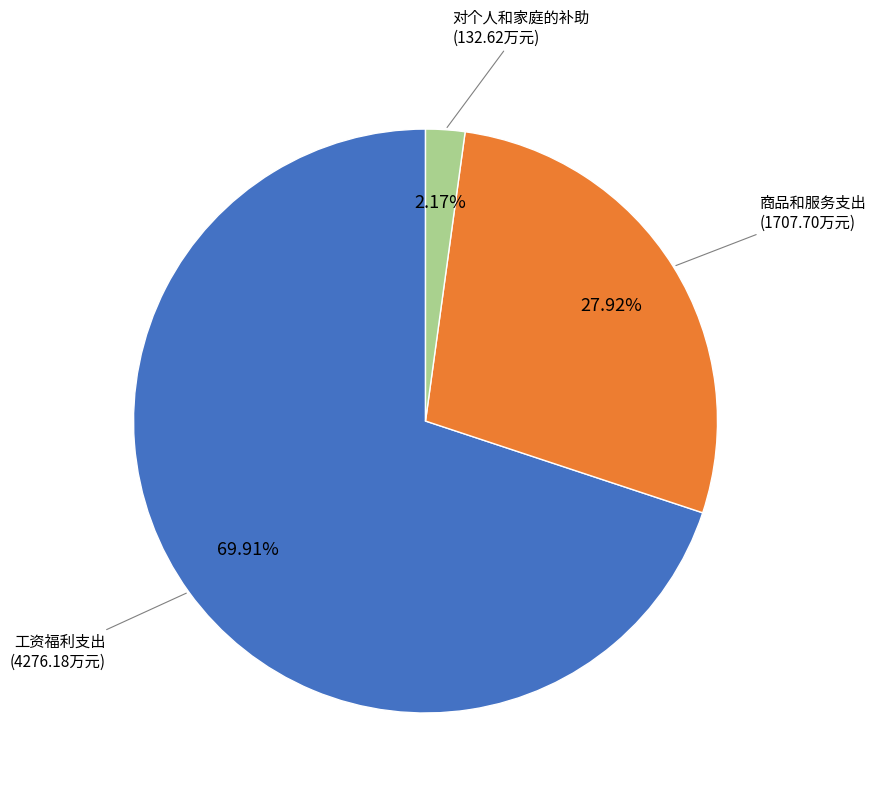

Rank the categories by value from highest to lowest.

工资福利支出, 商品和服务支出, 对个人和家庭的补助